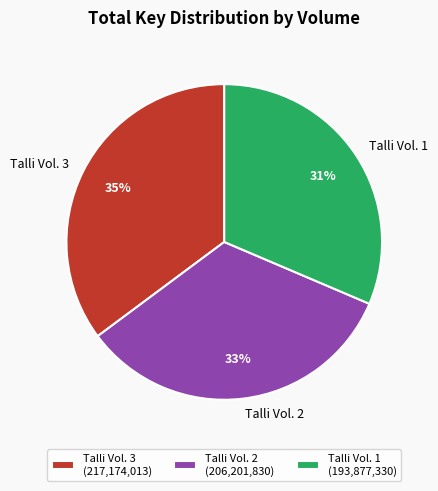

The Talli Vol. 2 slice represents 33% of the pie. True or false?

True